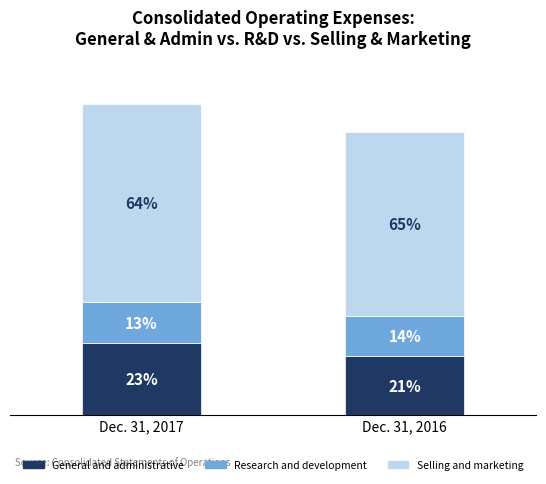

What are all the series names shown in the legend?

General and administrative, Research and development, Selling and marketing